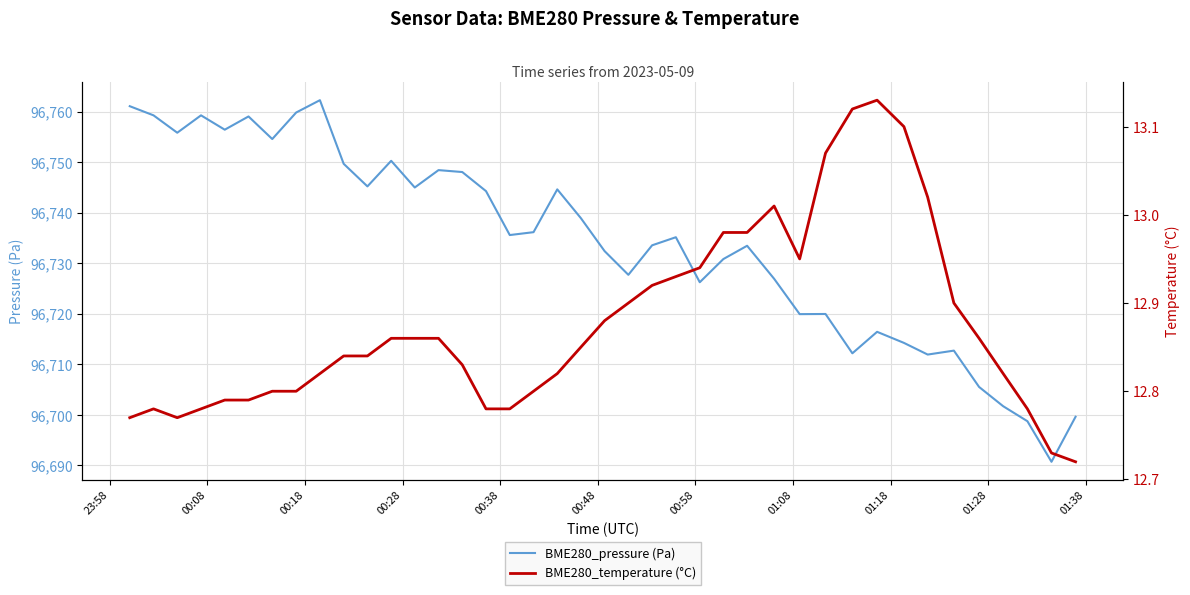

What is the highest value of the BME280_pressure (Pa) series?

96762.3